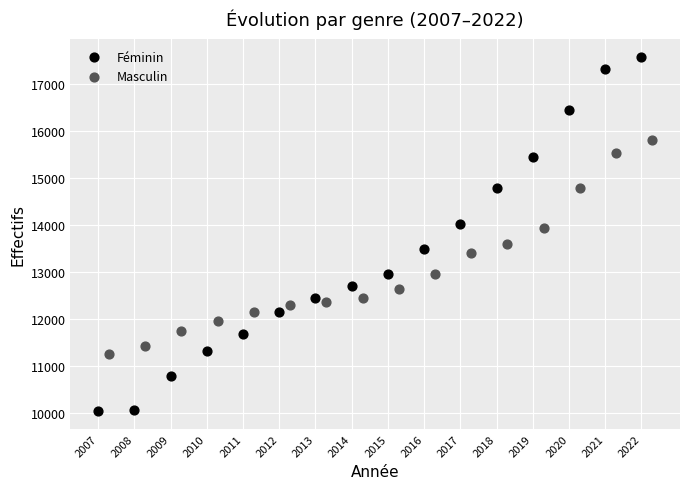

Which series has the largest Y range (max minus min)?

Féminin